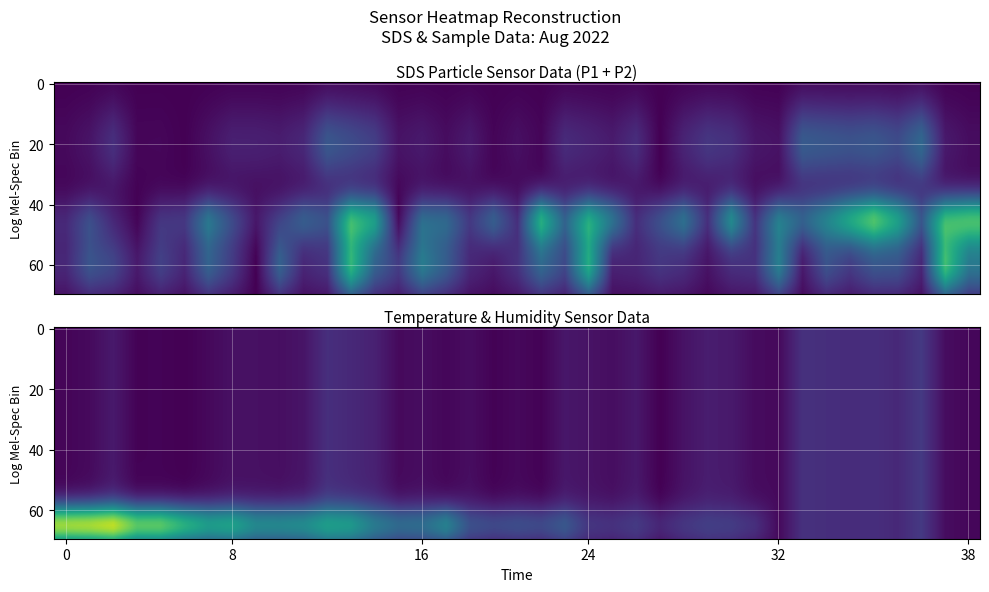

True or false: Temp has a value of 0.3 at 10.

False